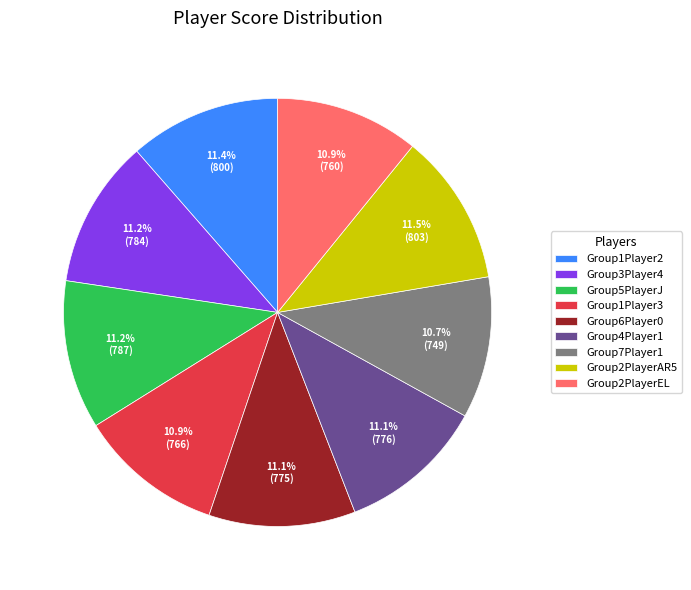

Is it true that Group2PlayerEL is 1% of the pie?

False